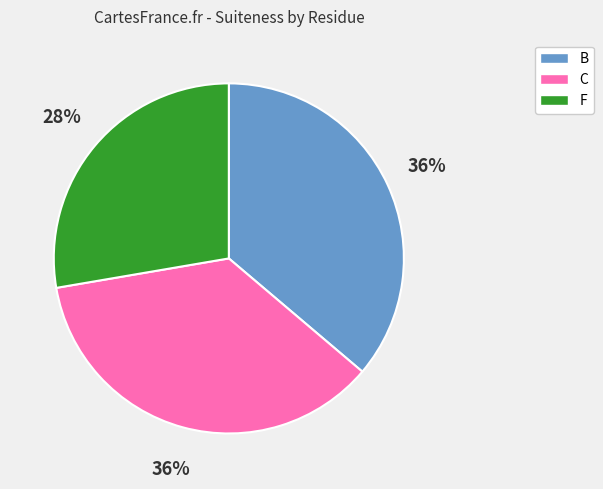

Is there any slice that represents more than half of the pie?

No